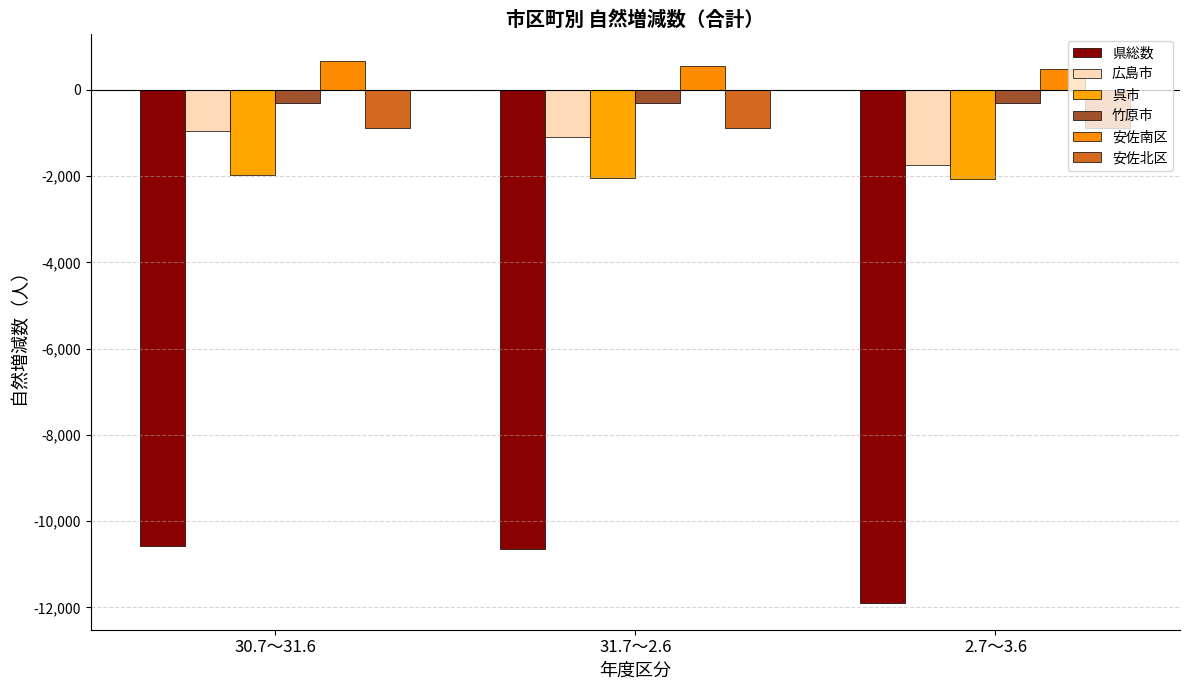

What is the difference between the maximum and minimum values in the 竹原市 series?

12